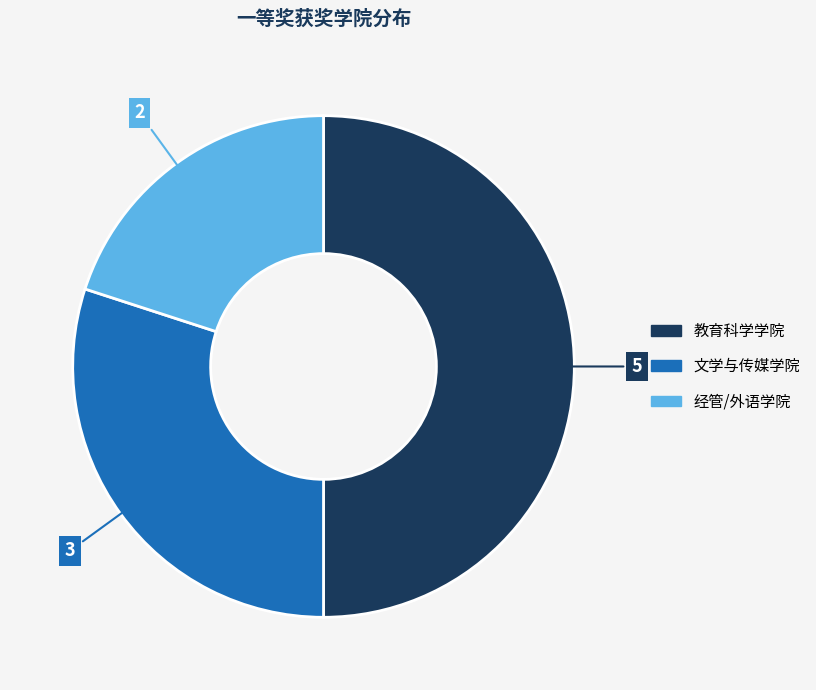

Does 经管/外语学院 represent more than half of the total?

No